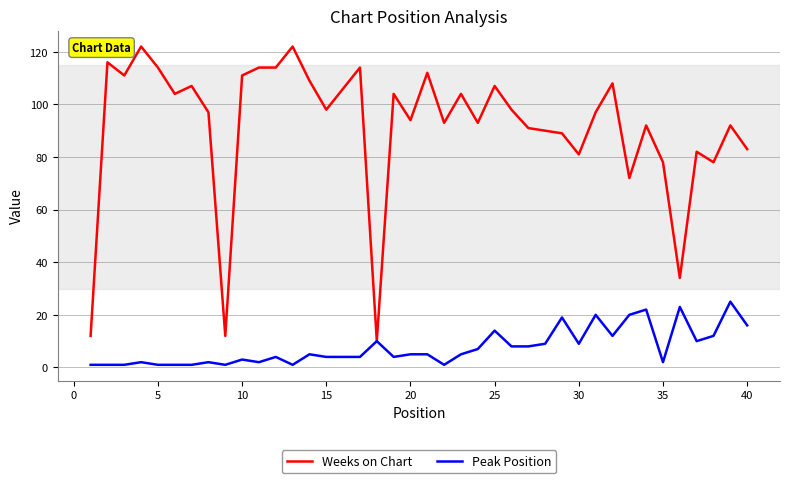

List the series in order of their overall mean, lowest first.

Peak Position, Weeks on Chart